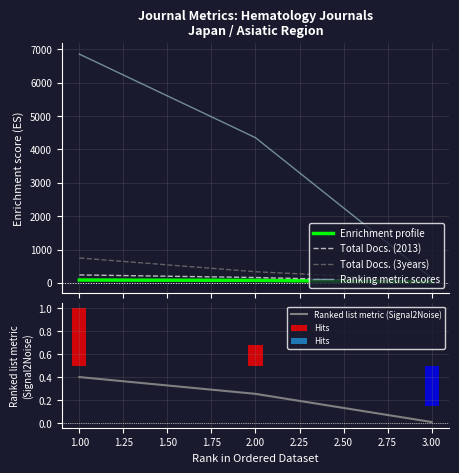

The Ranked list metric (Signal2Noise) series shows 0.0 at 3.00. True or false?

True